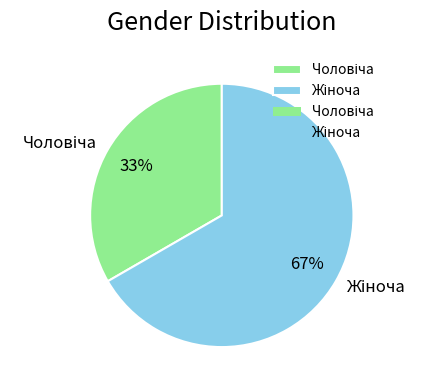

To the nearest percent, what is the average slice percentage?

50%